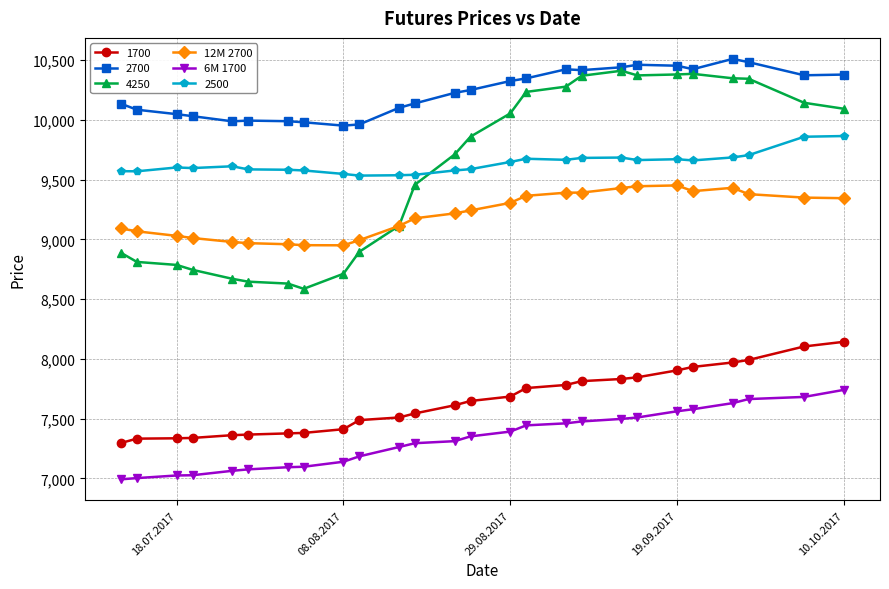

Which series has the widest spread of values?

4250